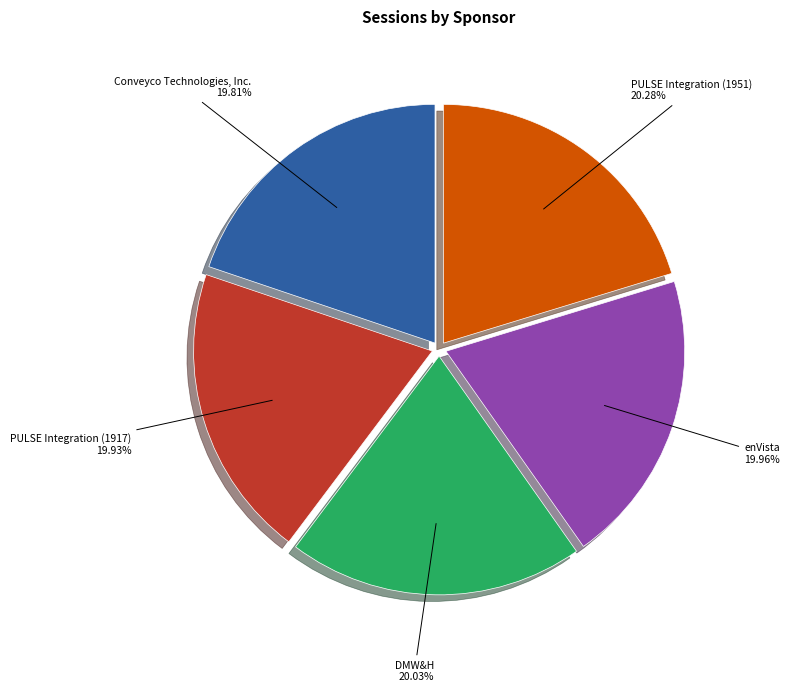

Combined, do enVista and Conveyco Technologies, Inc. account for over 50%?

No